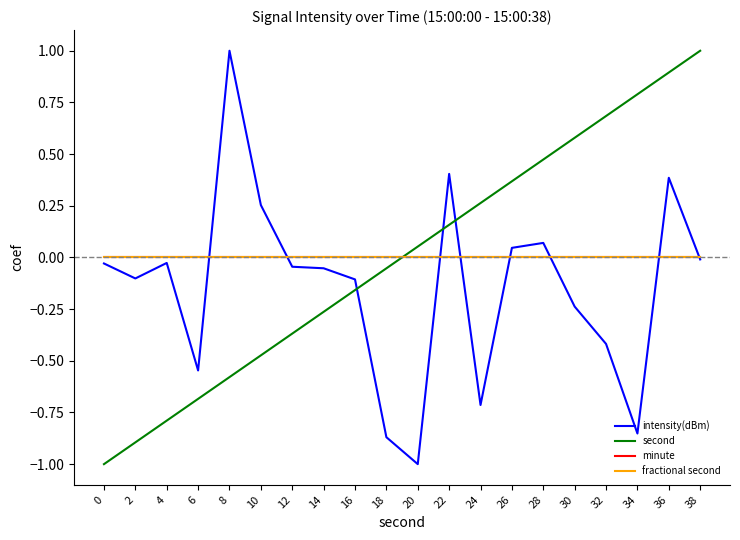

The intensity(dBm) series shows 0.0 at 26. True or false?

True